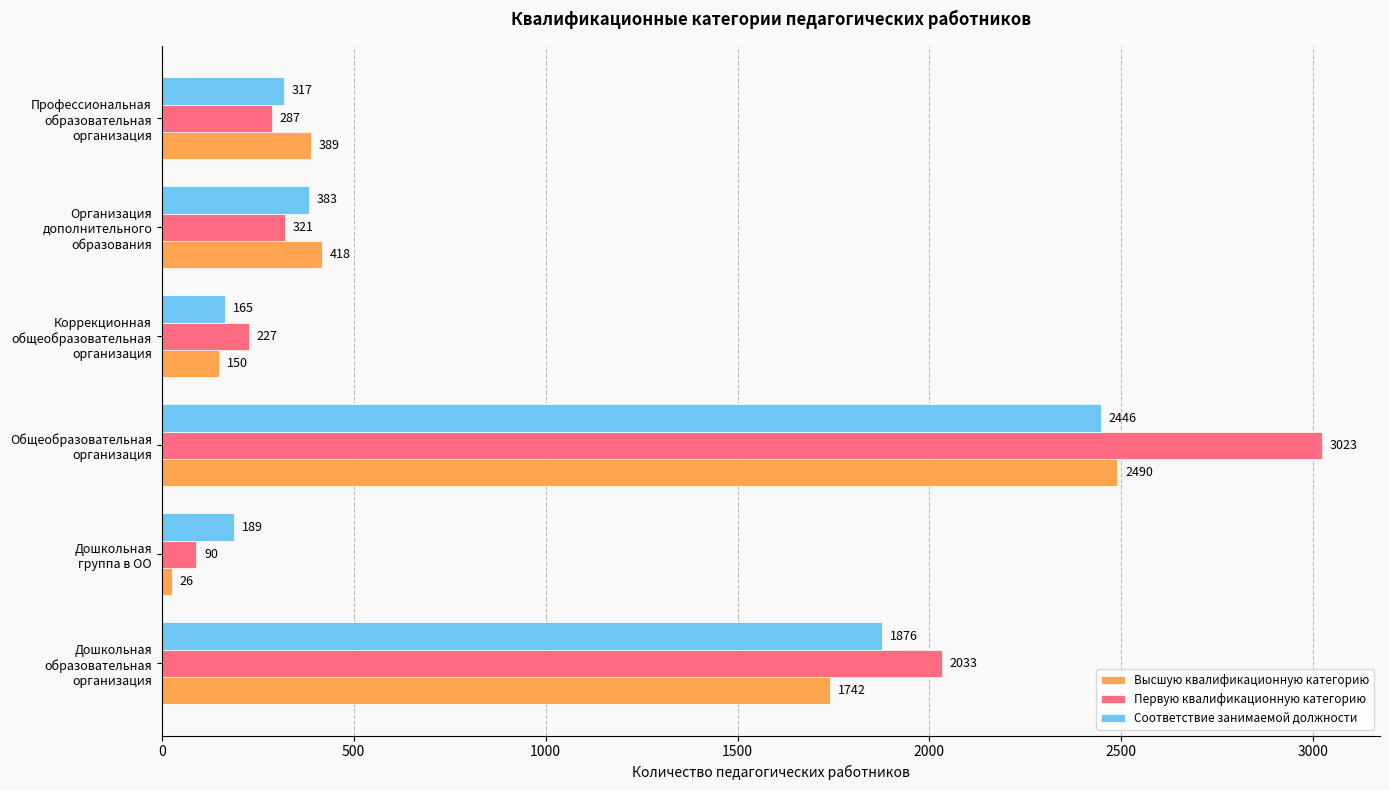

What is the sum of all Первую квалификационную категорию values?

5981